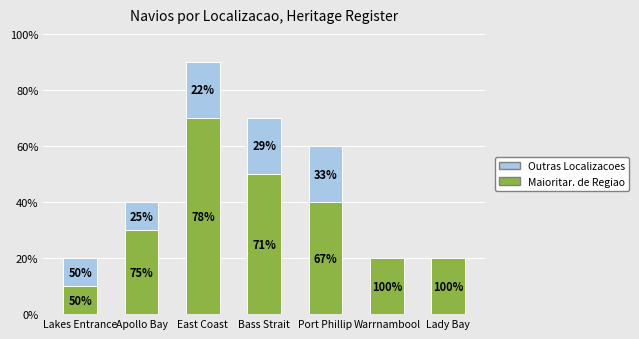

Rank the series at East Coast from lowest to highest value.

Outras Localizacoes, Maioritar. de Regiao